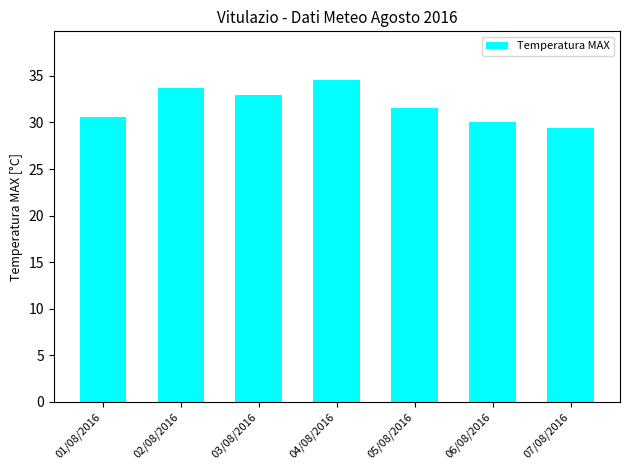

Reading left to right, extract all data points from this chart.

01/08/2016=30.6	02/08/2016=33.7	03/08/2016=33.0	04/08/2016=34.6	05/08/2016=31.6	06/08/2016=30.1	07/08/2016=29.4